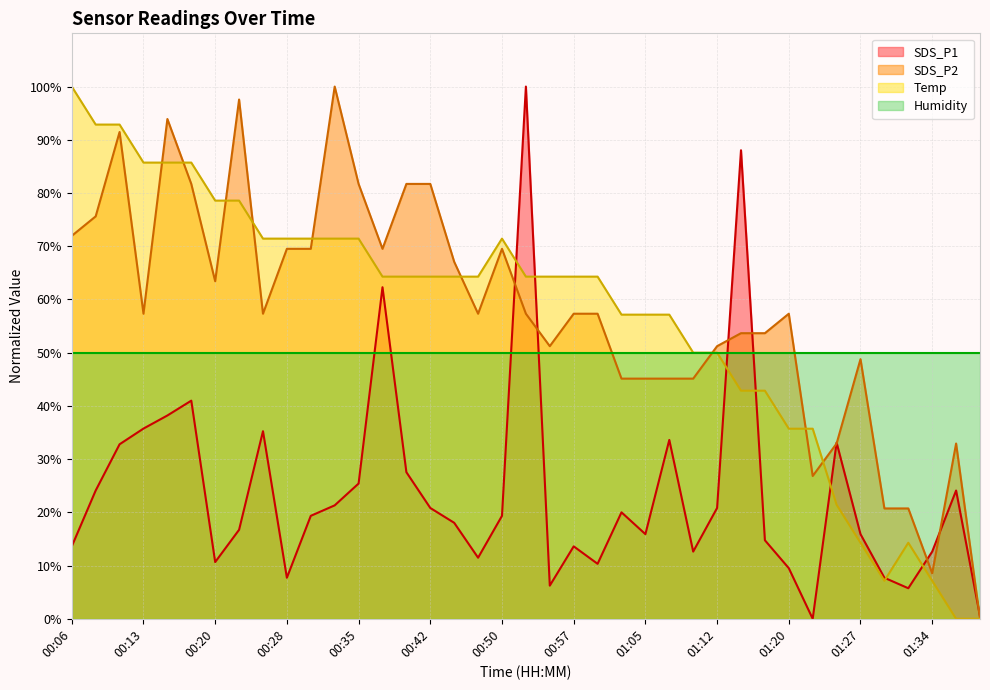

What is the maximum value shown in the chart?

100.0